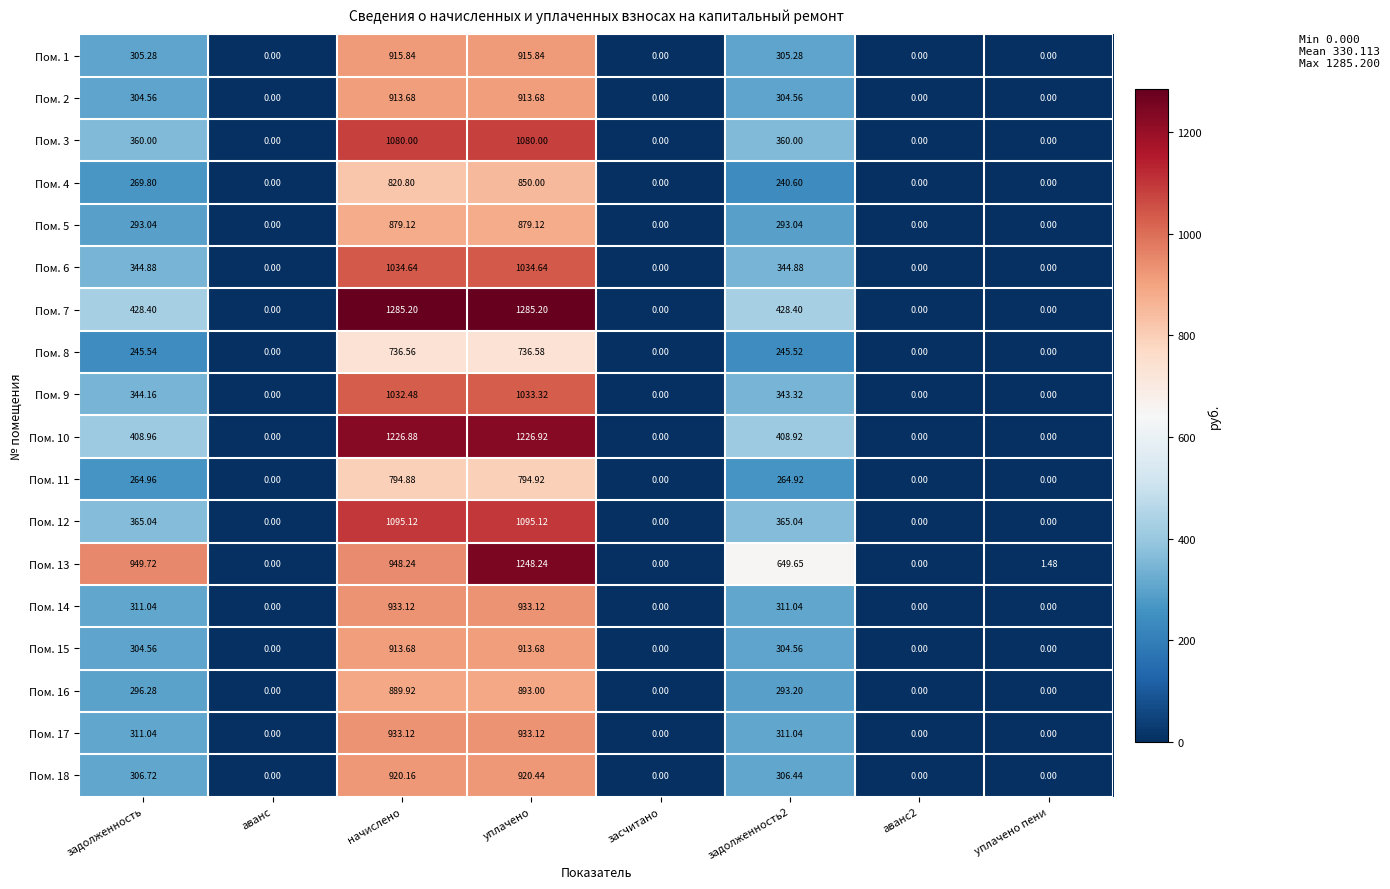

Which series has the largest range (max minus min)?

Пом. 7